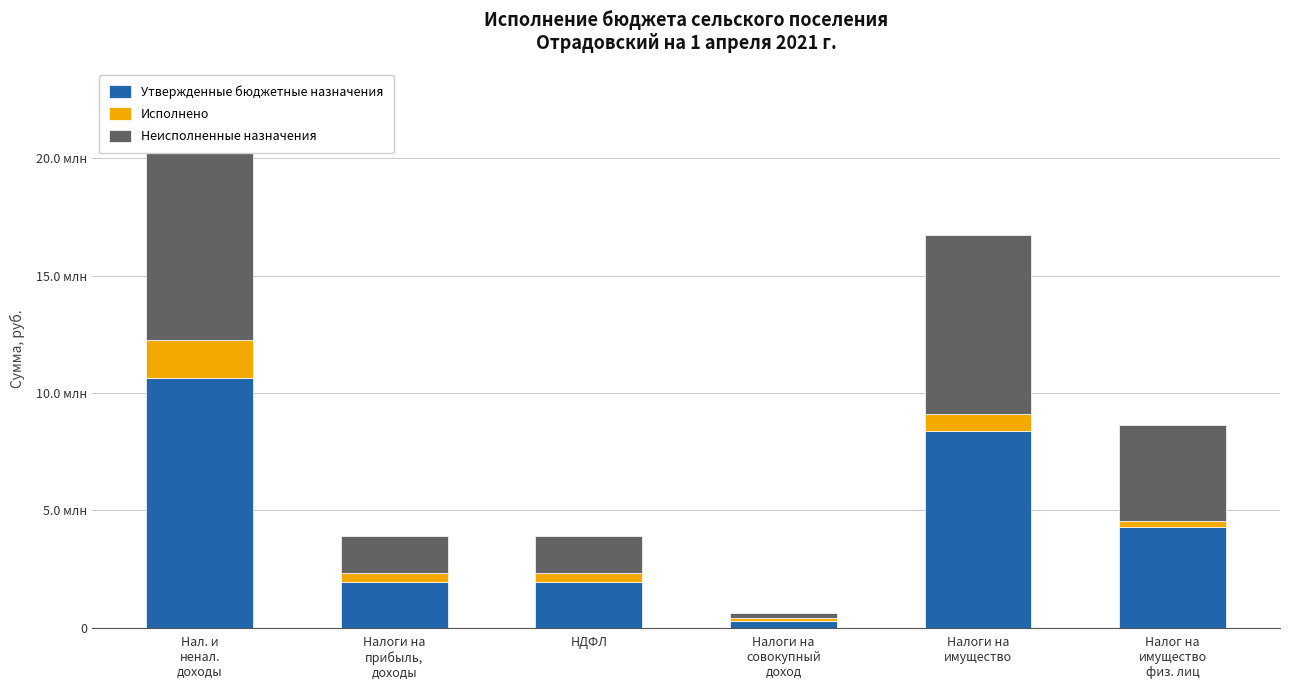

The value of Неисполненные назначения at Налоги на
совокупный
доход is 213151.7. True or false?

True